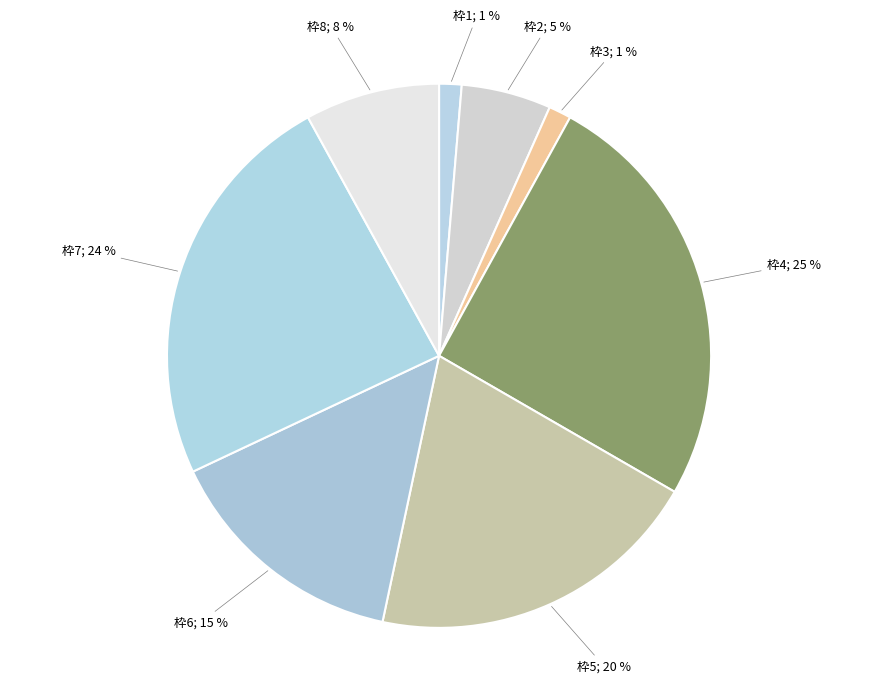

Count the number of slices in the pie.

8